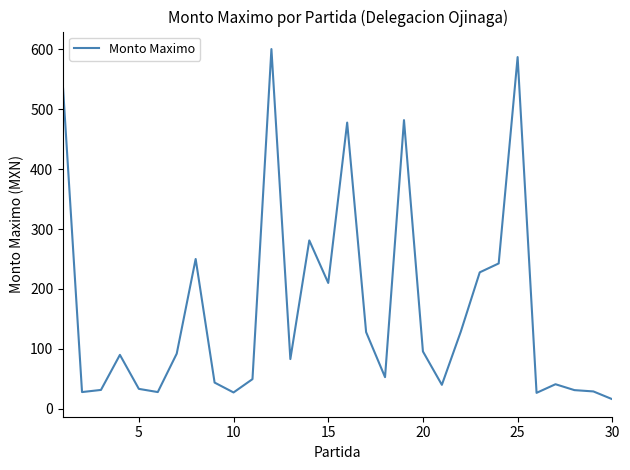

What is the maximum value shown in the chart?

600.3